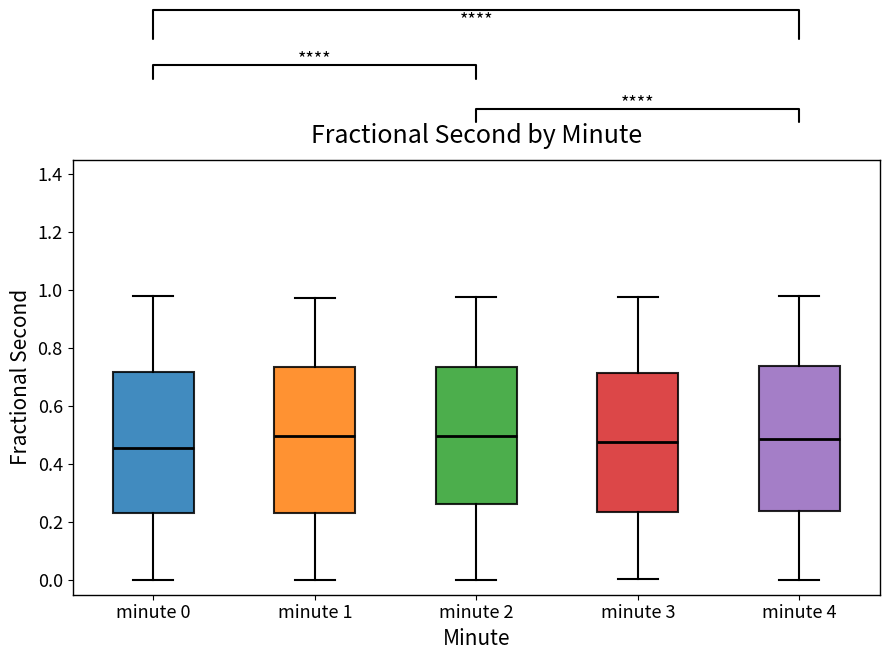

Reading left to right, read every box against the y-axis: the position of its median line, the range the box covers, and the ends of its whiskers. The values are not printed on the chart, so give them approximately, as read against the axis.

minute 0: median 0.46, box 0.24 to 0.72, whiskers 0.00 to 0.98
minute 1: median 0.50, box 0.24 to 0.74, whiskers 0.00 to 0.98
minute 2: median 0.50, box 0.26 to 0.74, whiskers 0.00 to 0.98
minute 3: median 0.48, box 0.24 to 0.72, whiskers 0.00 to 0.98
minute 4: median 0.48, box 0.24 to 0.74, whiskers 0.00 to 0.98